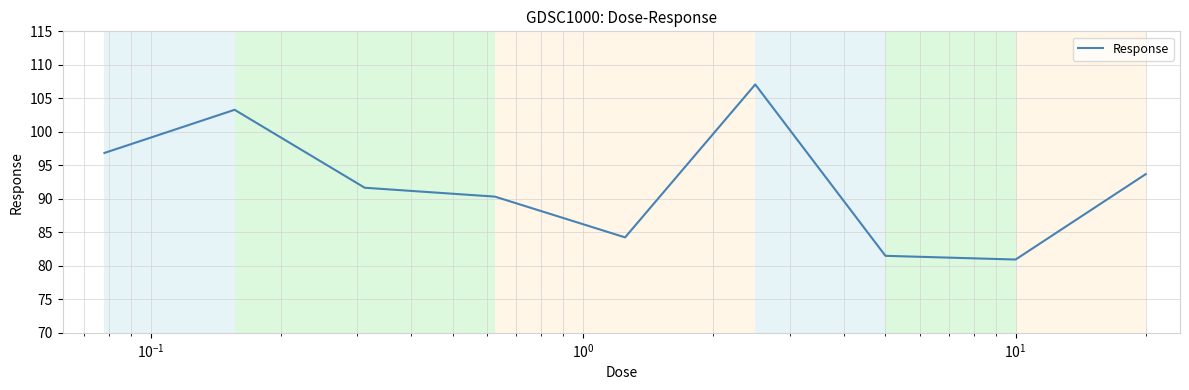

What is the maximum value shown in the chart?

107.1